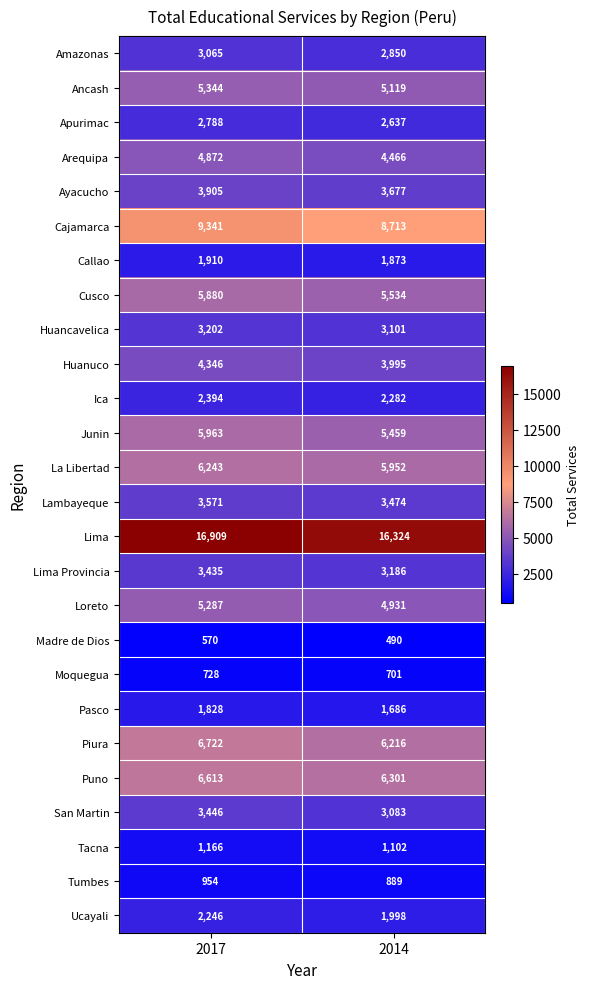

What is the maximum value shown in the chart?

16909